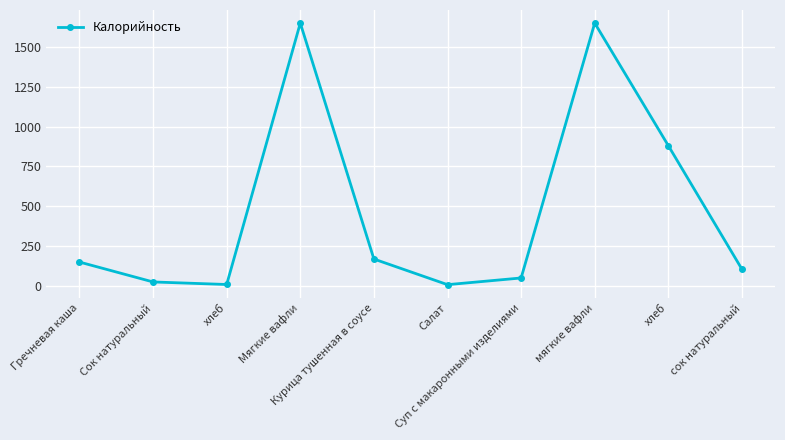

How many lines are shown in the chart?

1